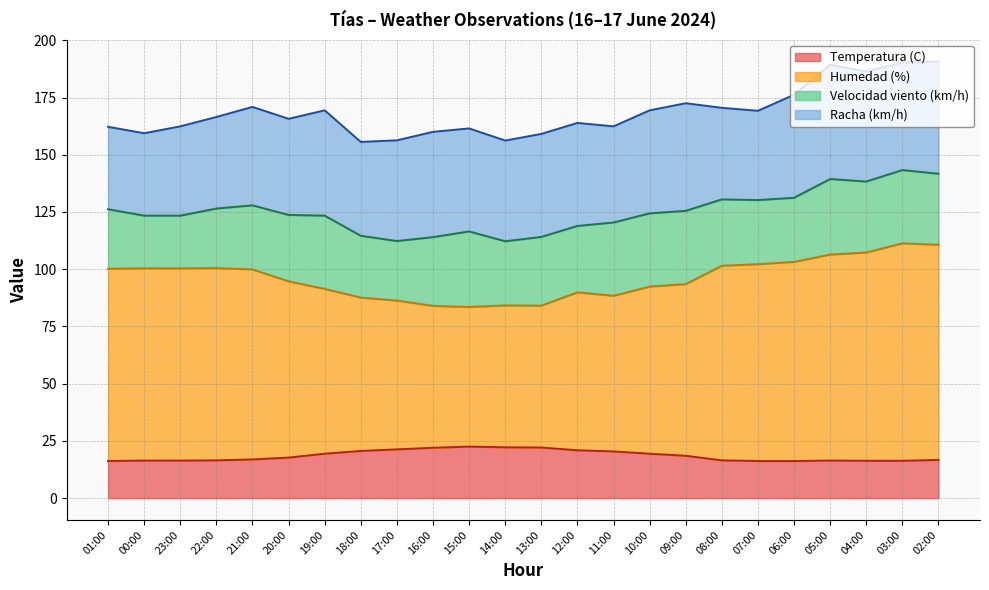

True or false: Temperatura (C) and Humedad (%) cross at least once.

False